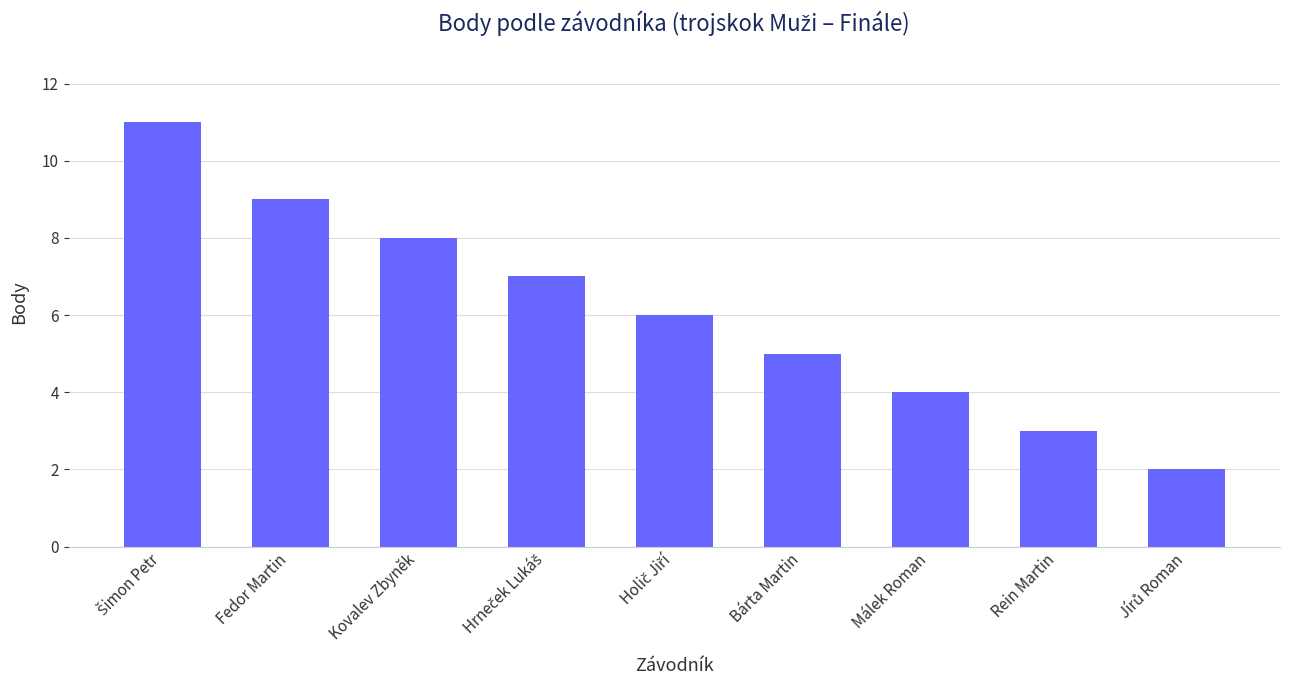

The chart shows a value of 3 at Rein Martin. True or false?

True